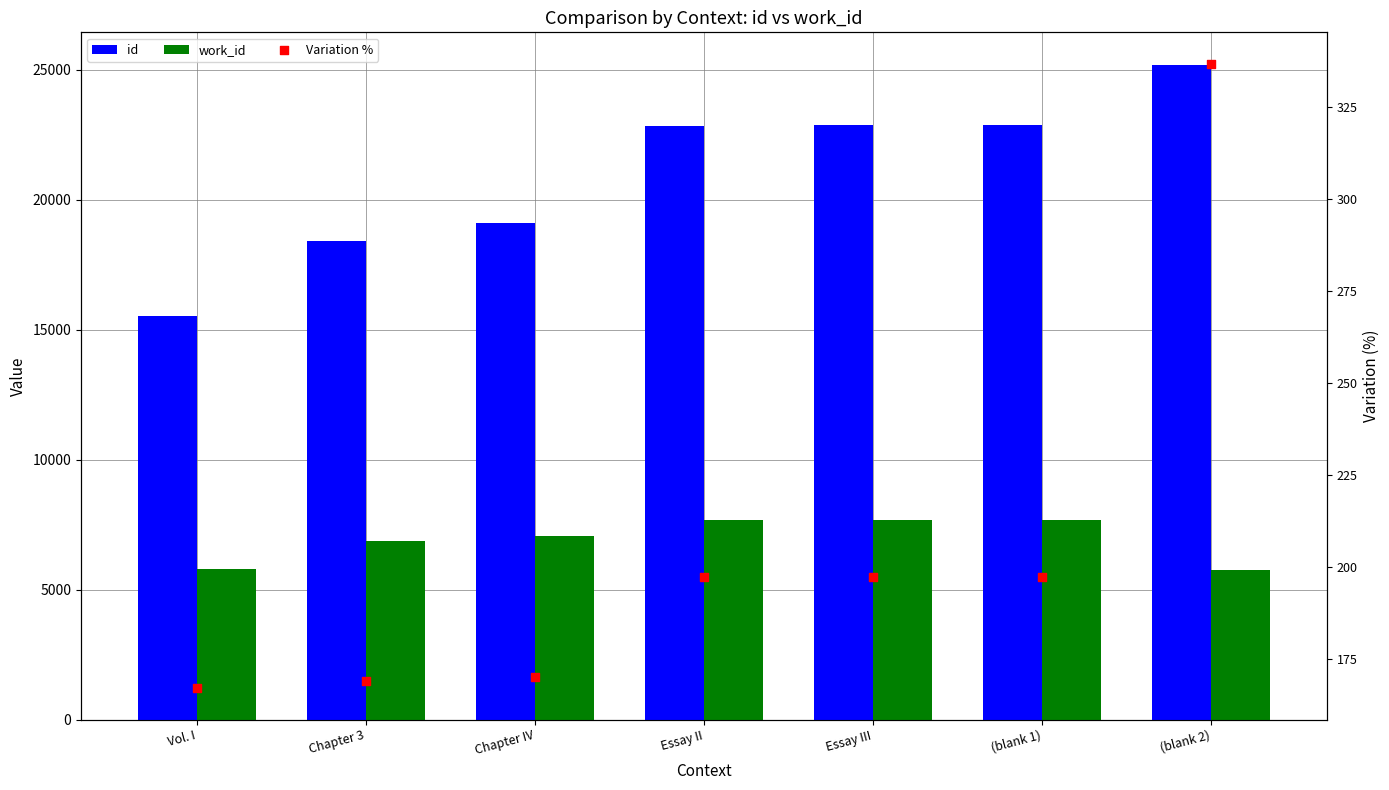

At how many categories does at least one series exceed 5461?

7